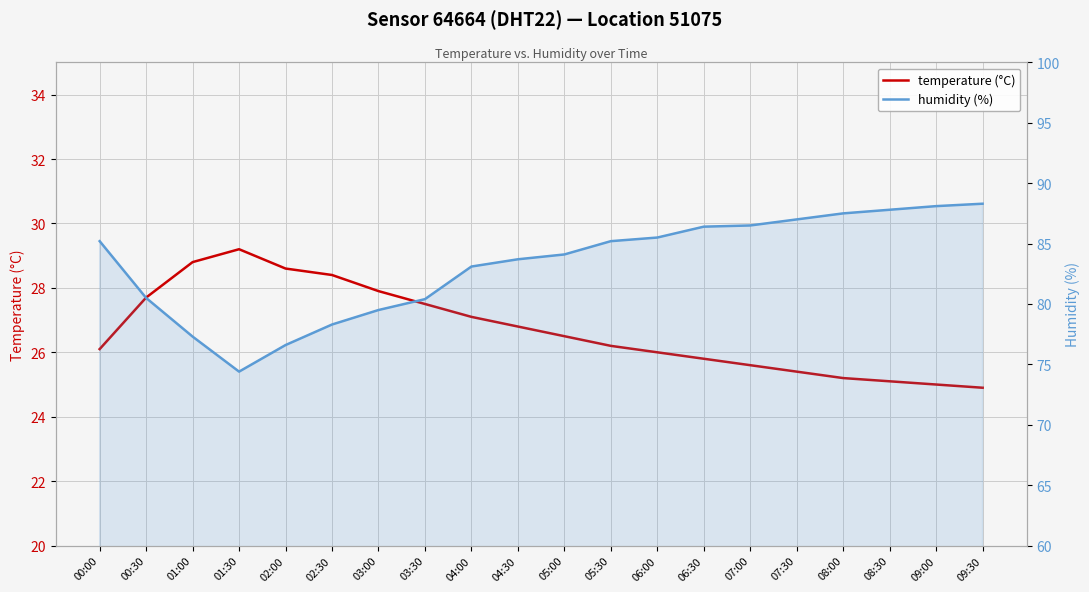

At which label is humidity (%) closest to 81?

00:30